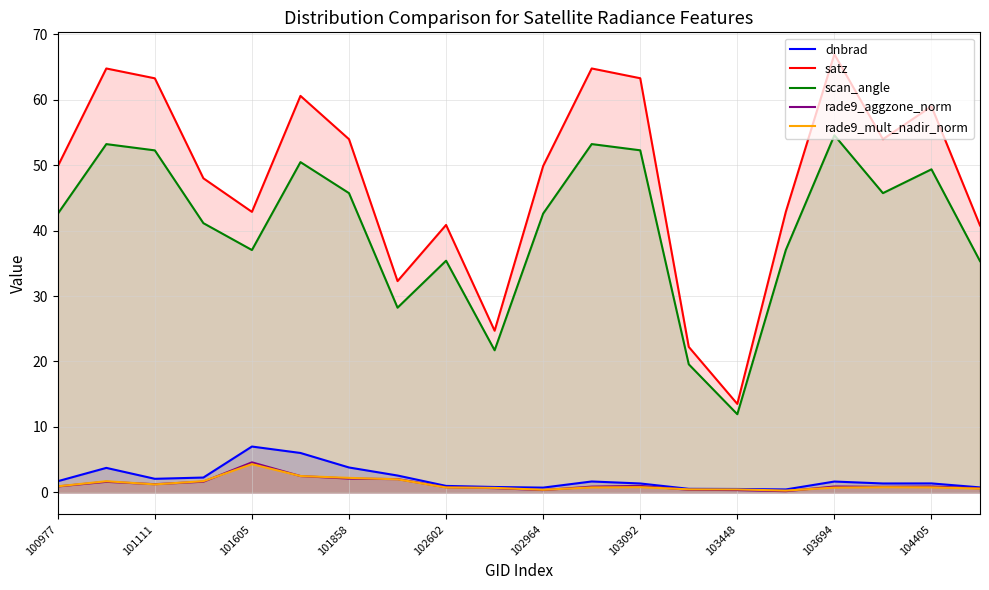

Which series has the largest total across all categories?

satz